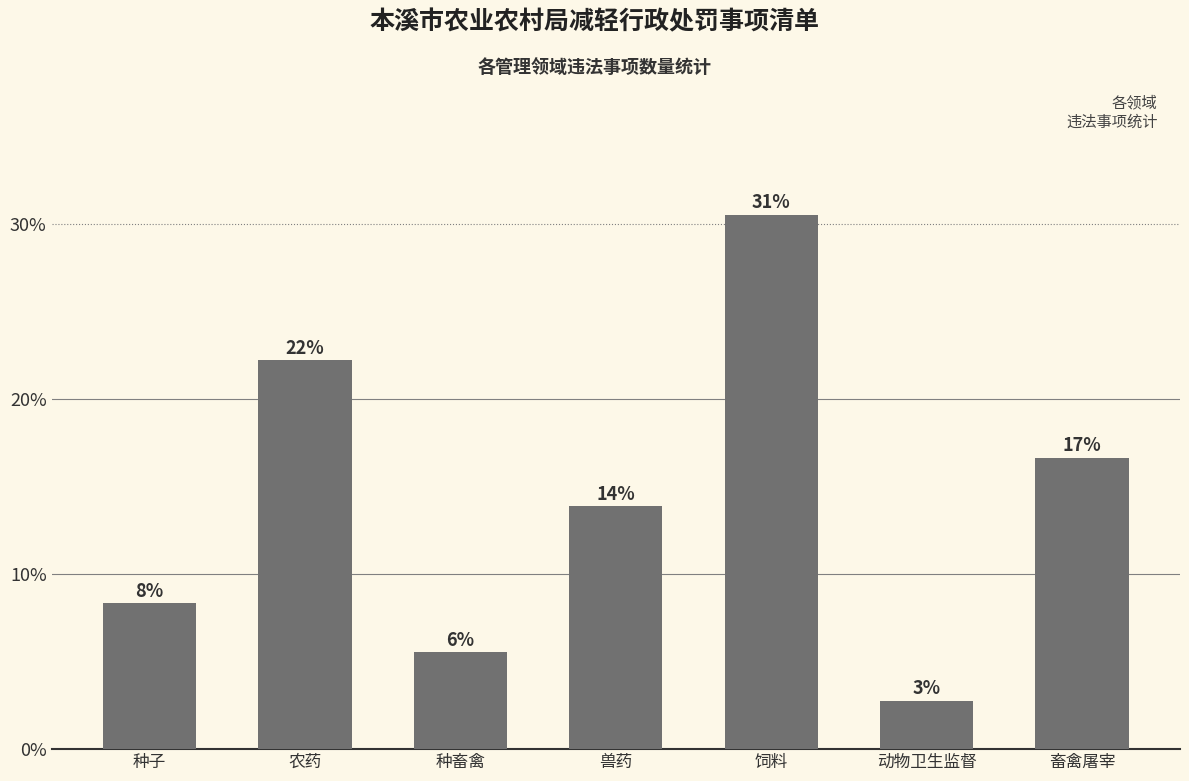

At which category does the chart reach its minimum across all series?

动物卫生监督